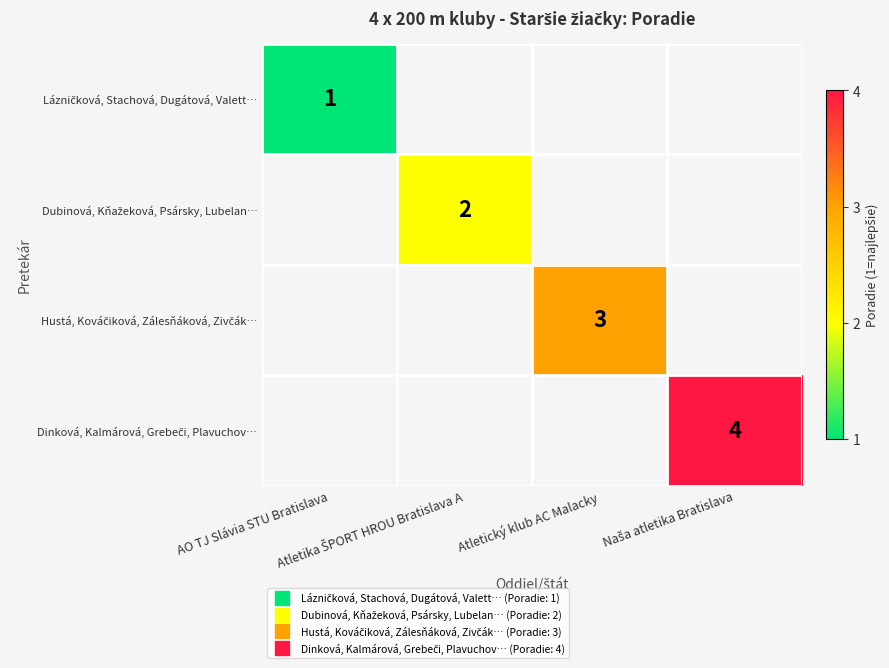

Is the value of Hustá, Kováčiková, Zálesňáková, Zivčák… at Atletický klub AC Malacky greater than the value of Dinková, Kalmárová, Grebeči, Plavuchov… at Atletika ŠPORT HROU Bratislava A?

No